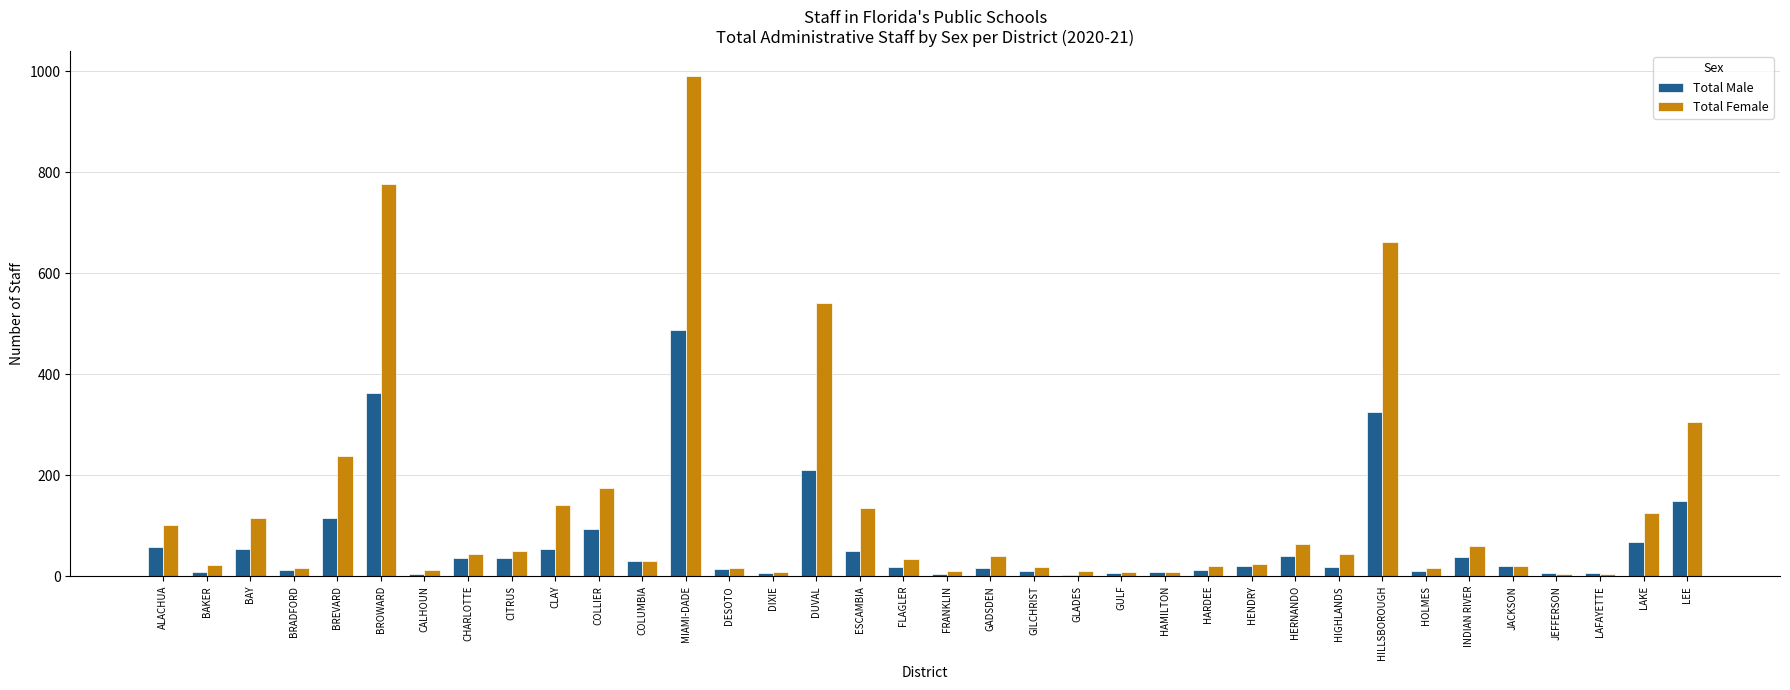

What is the maximum value shown in the chart?

990